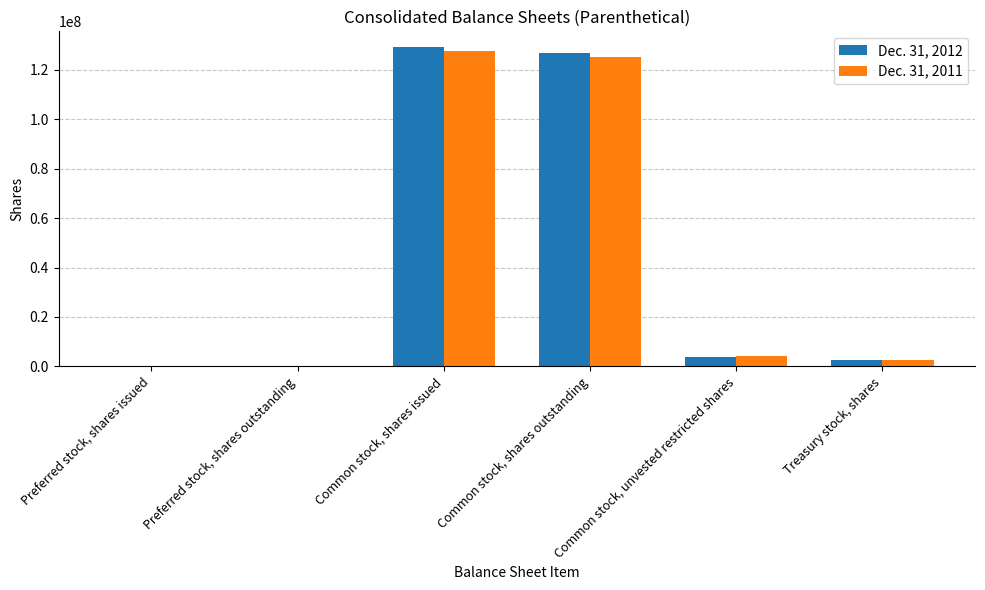

The value of Dec. 31, 2011 at Common stock, unvested restricted shares is 4221598. True or false?

True